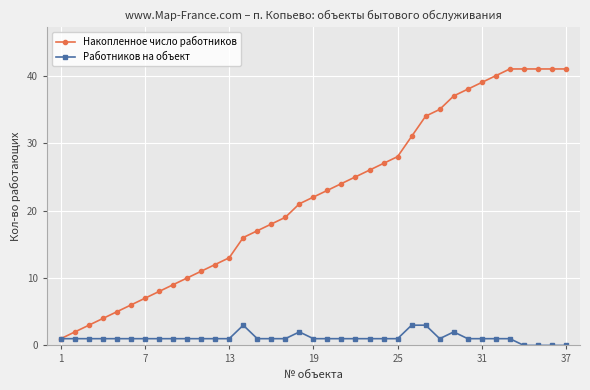

Which series has the largest range (max minus min)?

Накопленное число работников